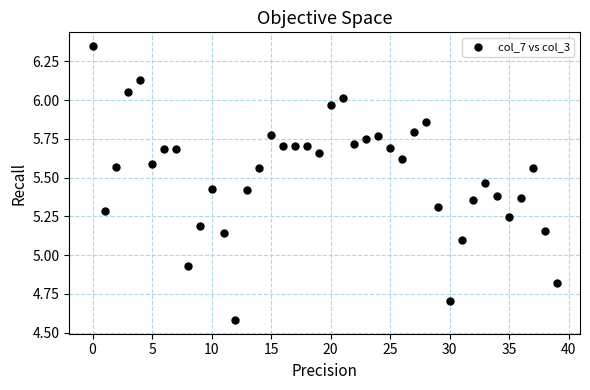

What is the range of Y values (max minus min)?

1.8